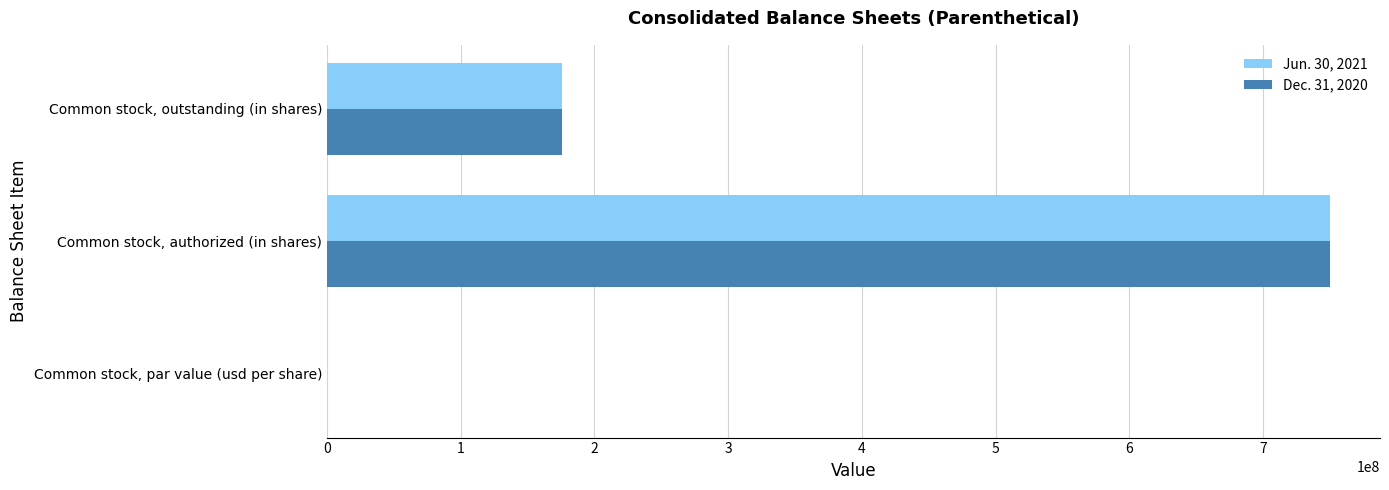

At which category is the sum across all series the highest?

Common stock, authorized (in shares)